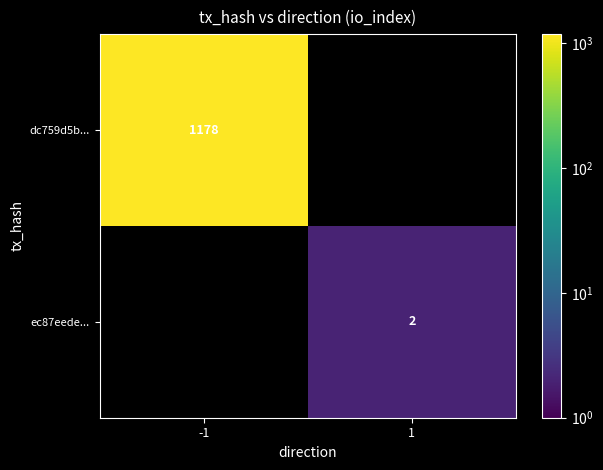

True or false: ec87eede... has a value of 2 at 1.

True